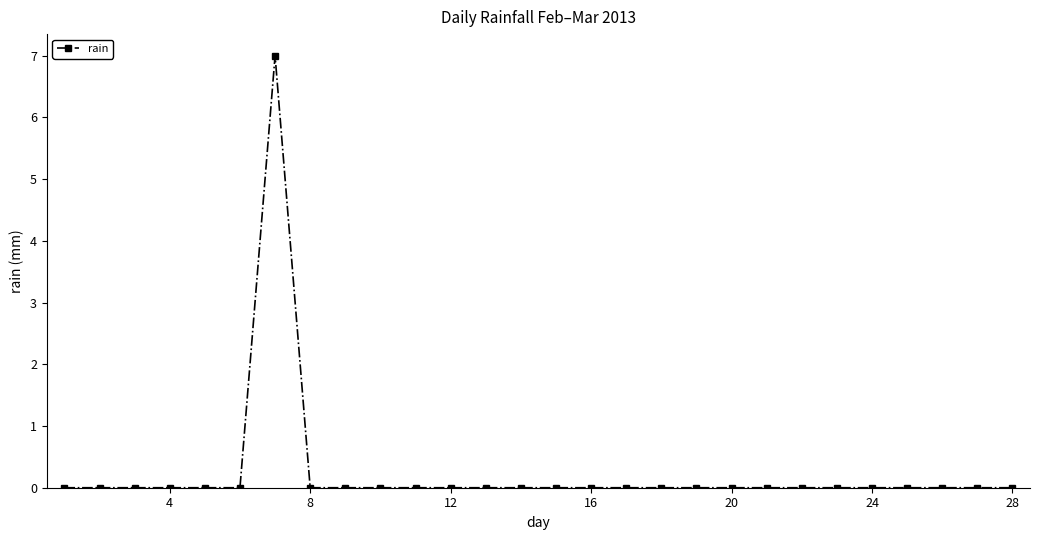

What is the difference between the maximum and second lowest values?

7